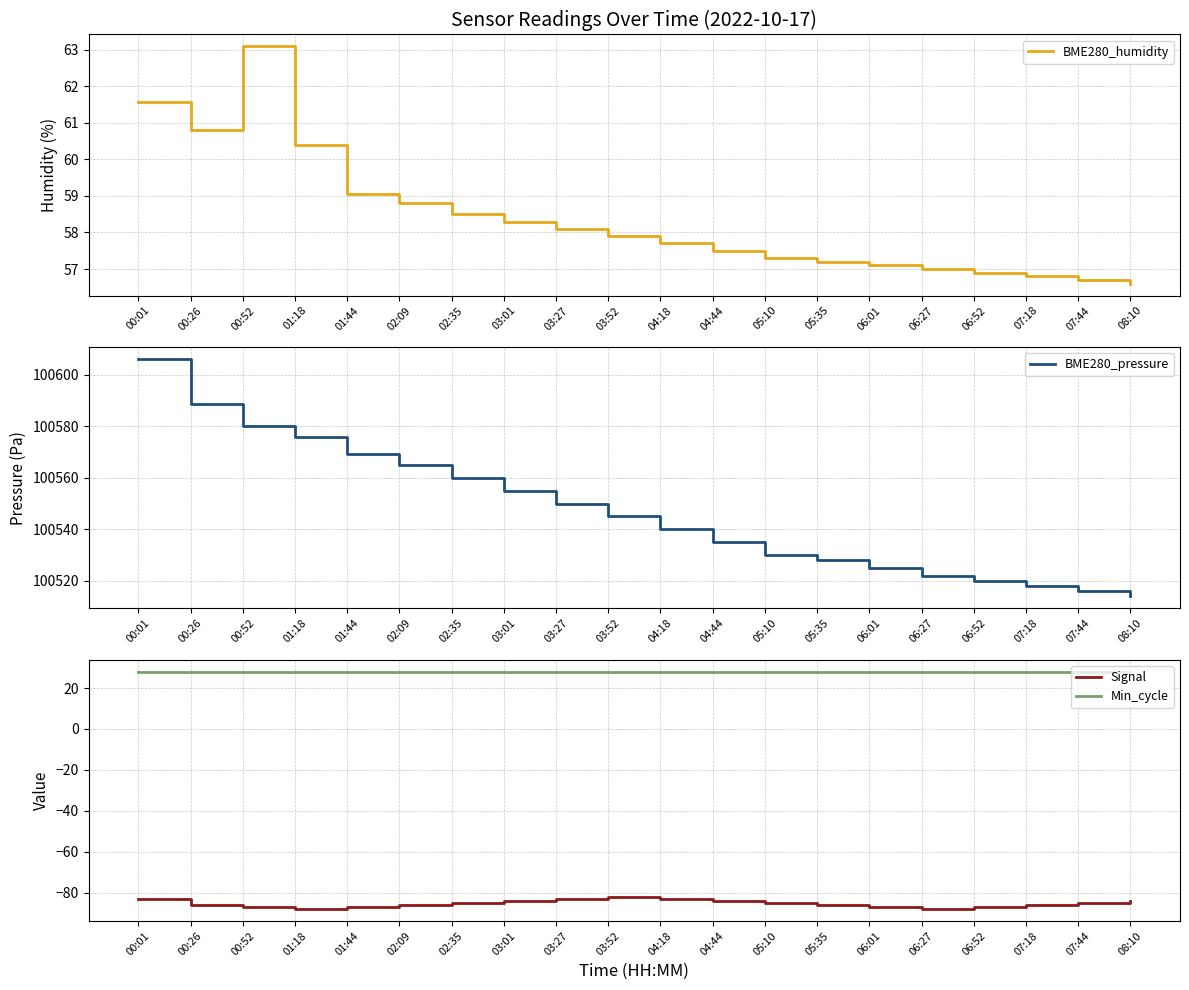

Which series changed the most between 02:09 and 03:27?

BME280_pressure